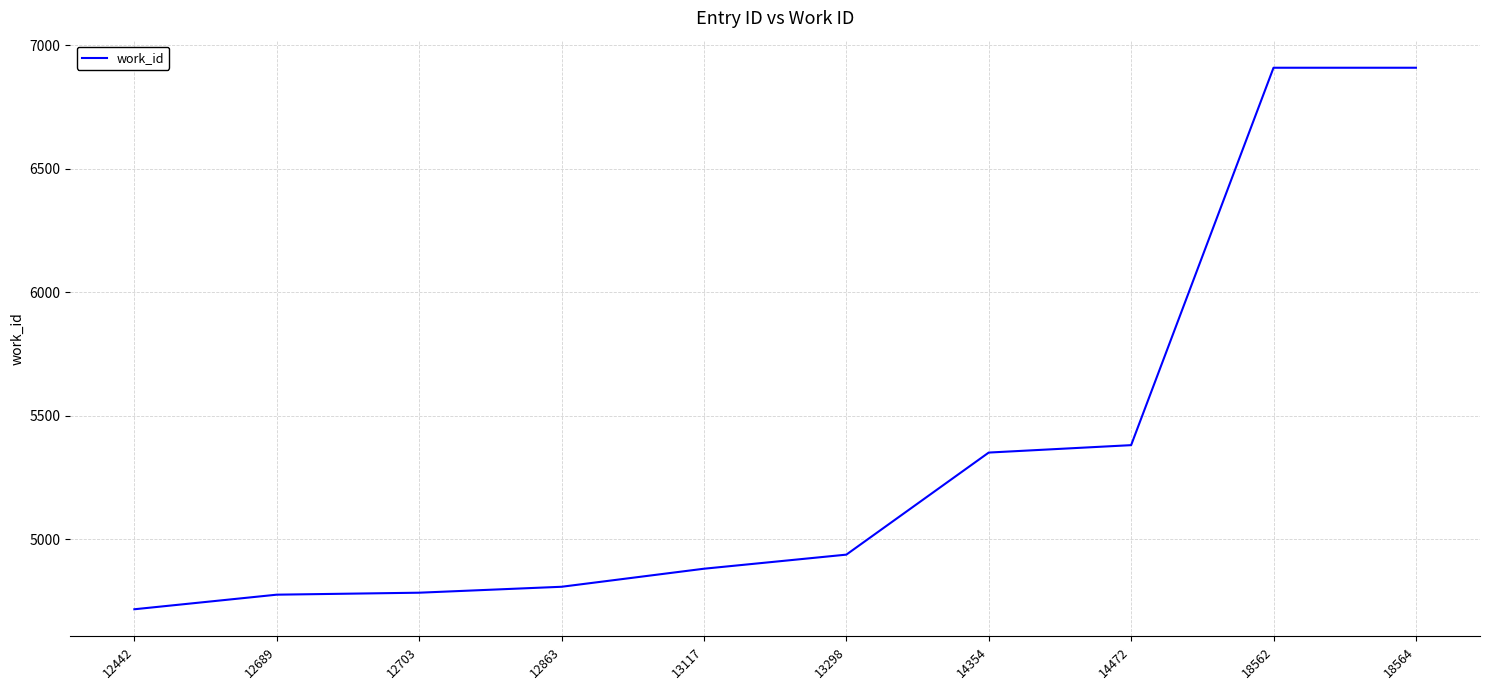

What is the smallest value displayed?

4717